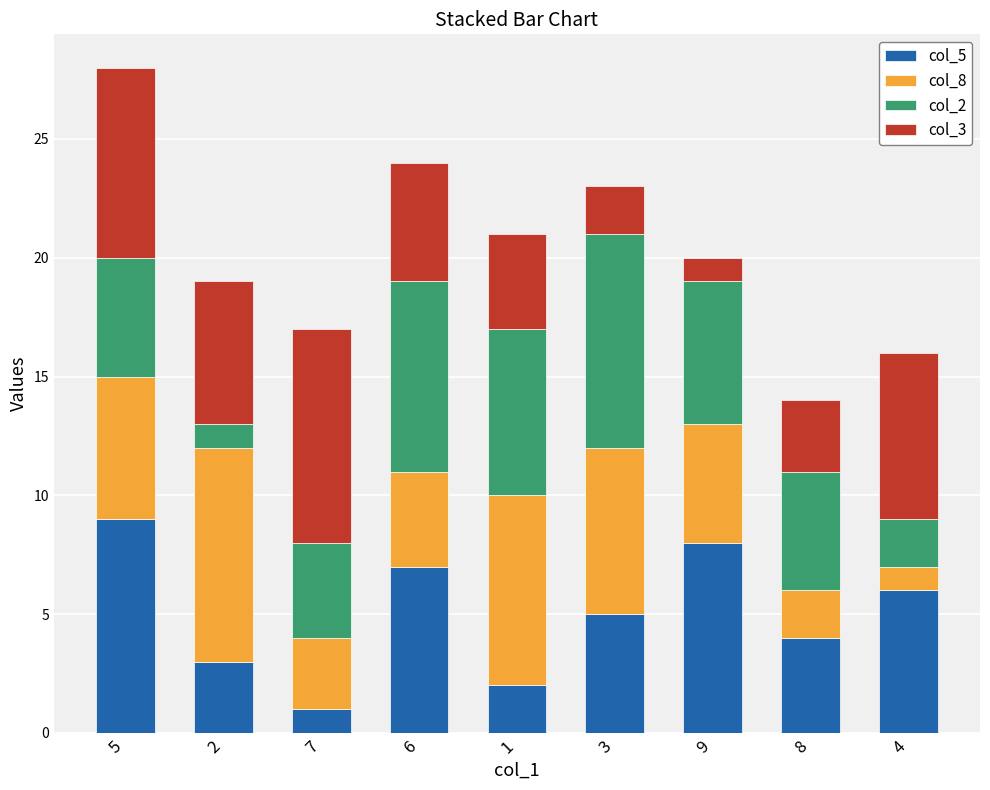

At which category is the sum across all series the highest?

5